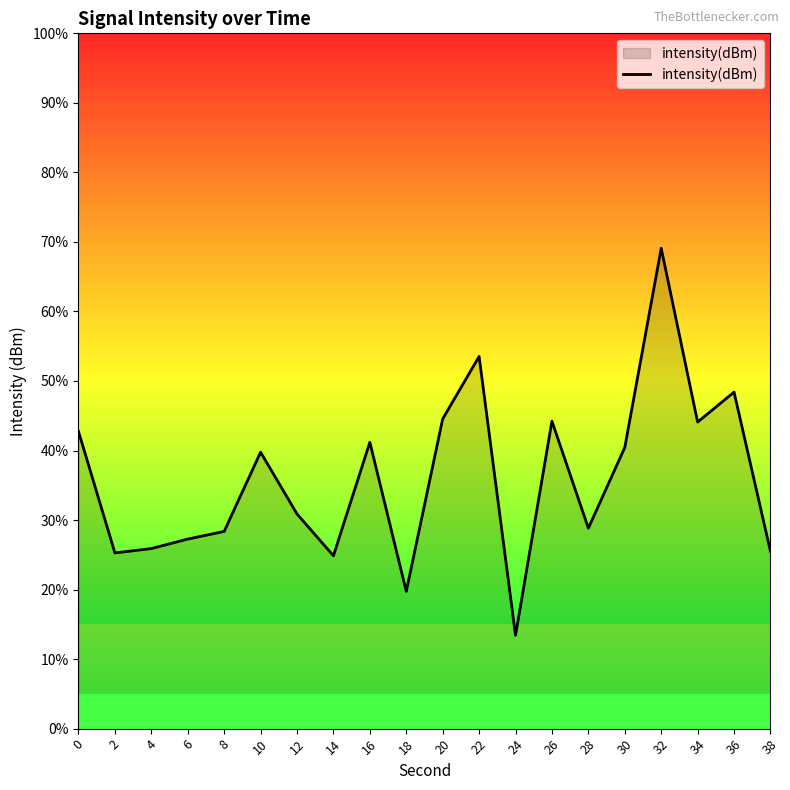

Does the chart display data point markers on the line(s)?

No